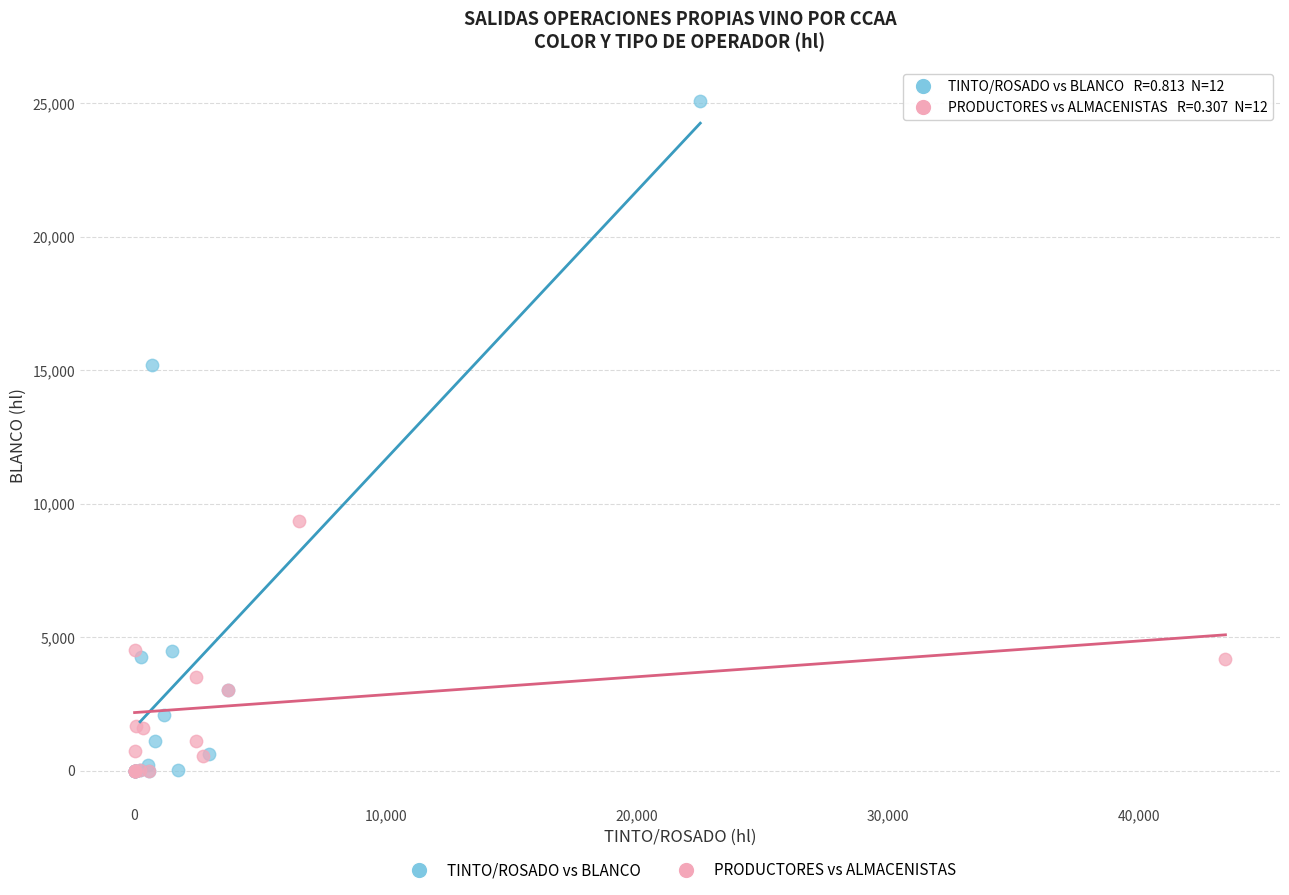

Which series reaches the maximum Y coordinate?

TINTO/ROSADO vs BLANCO